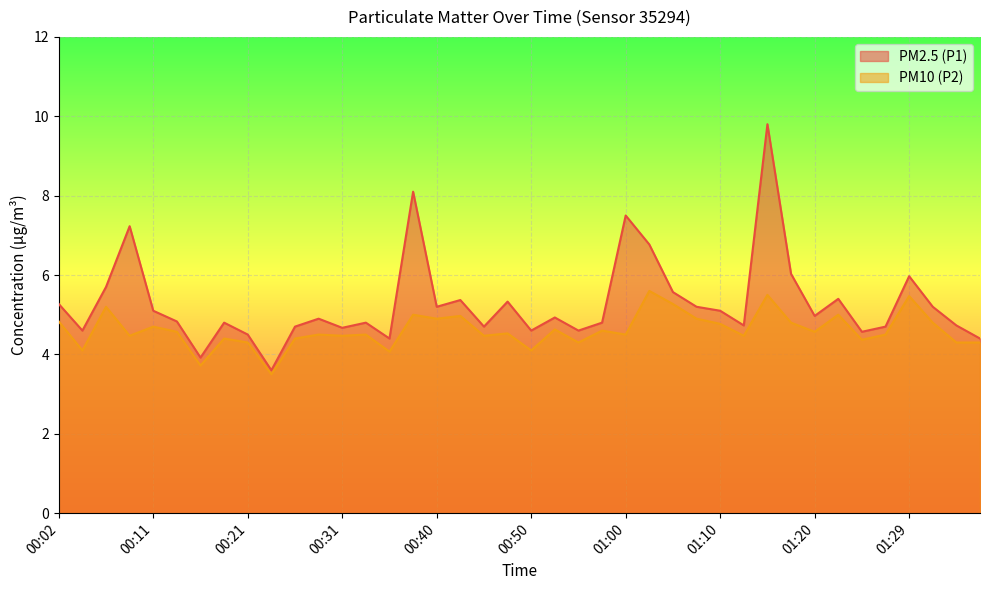

How many lines are shown in the chart?

2